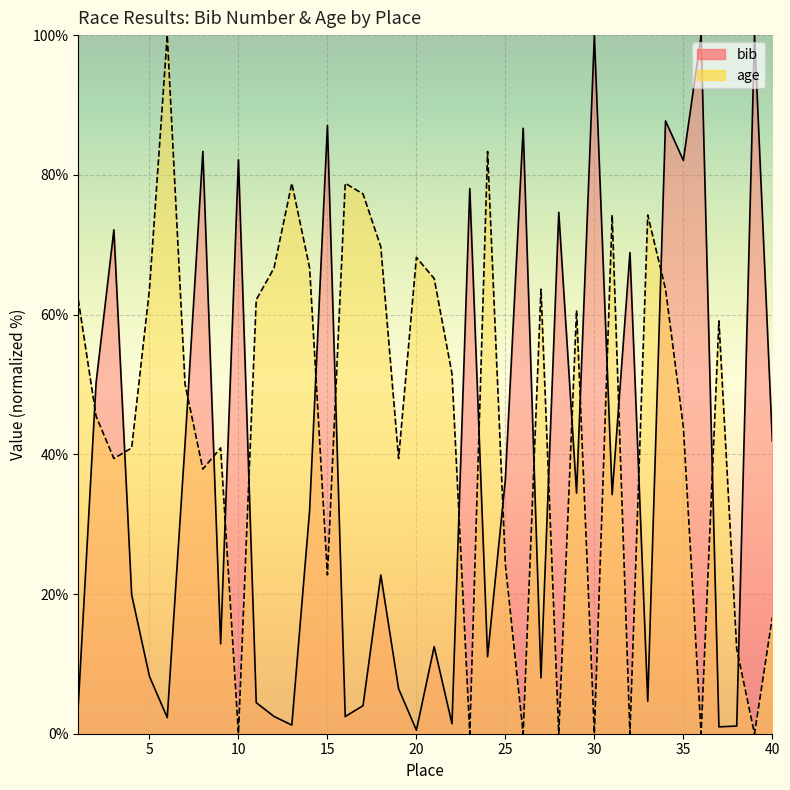

What is the difference between the maximum and minimum values in the age series?

100.0